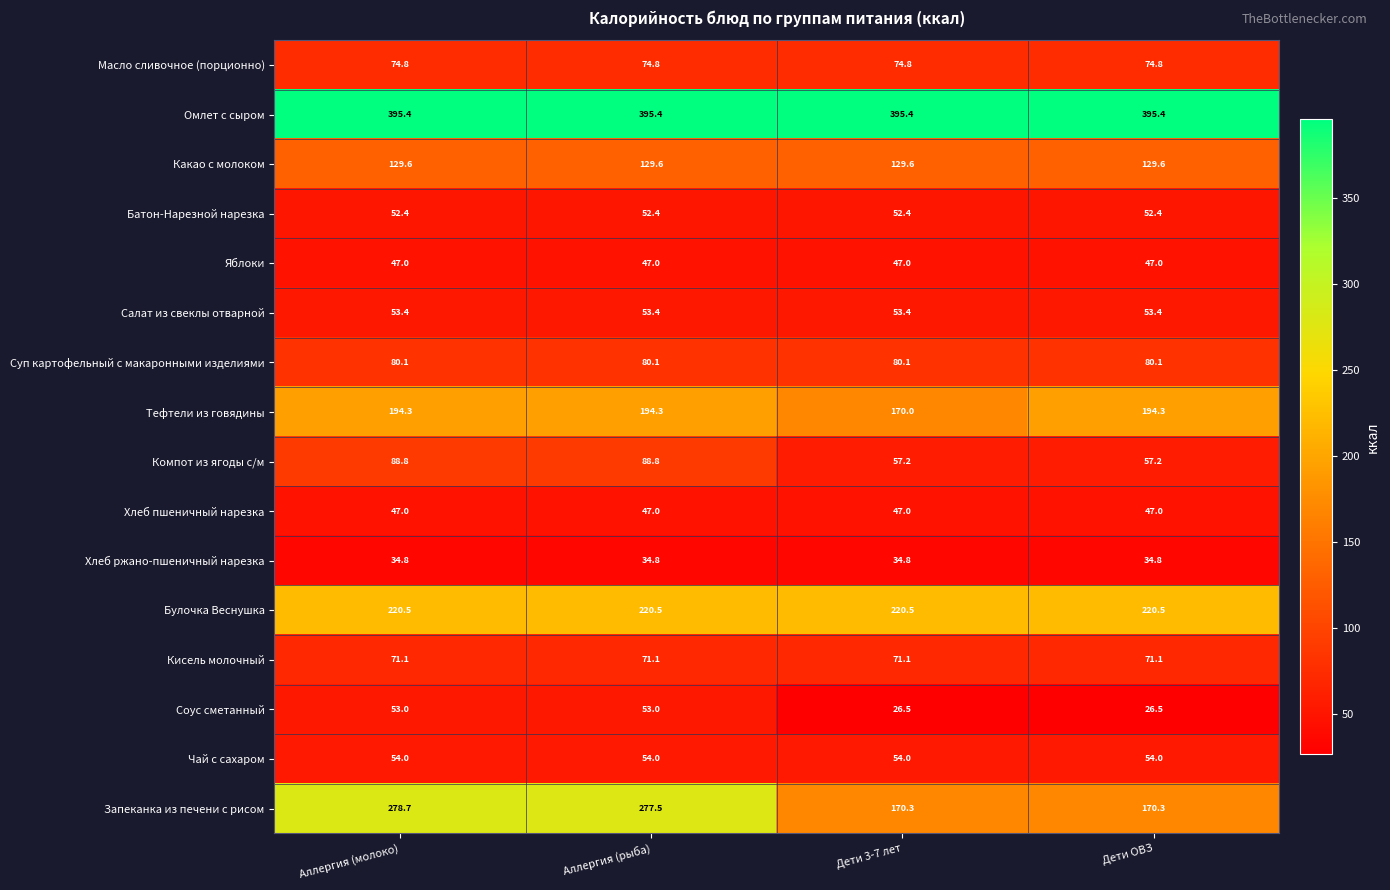

What is the sum of all Хлеб ржано-пшеничный нарезка values?

139.2